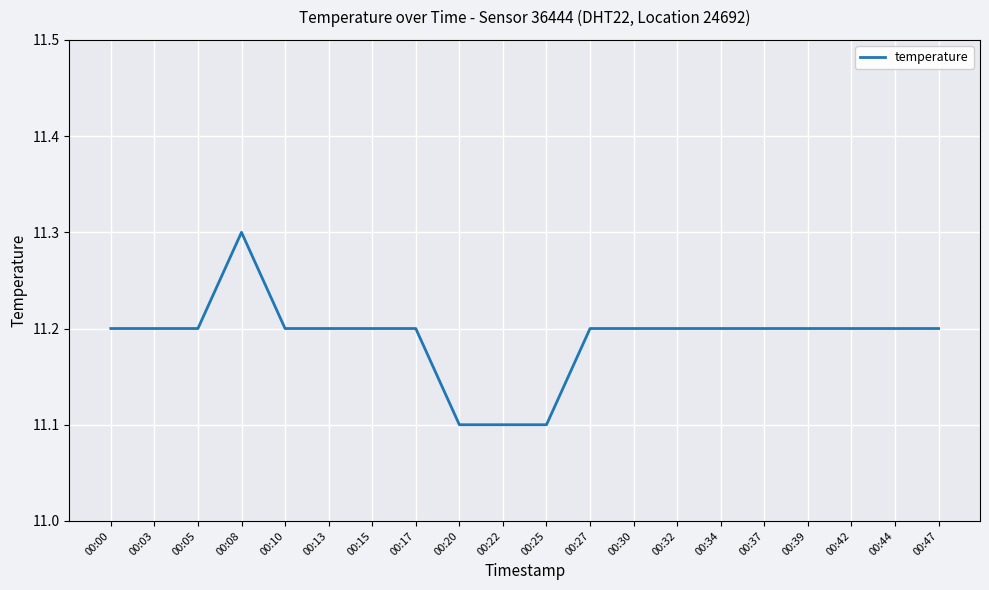

True or false: the data shows 5.5 at 00:30.

False